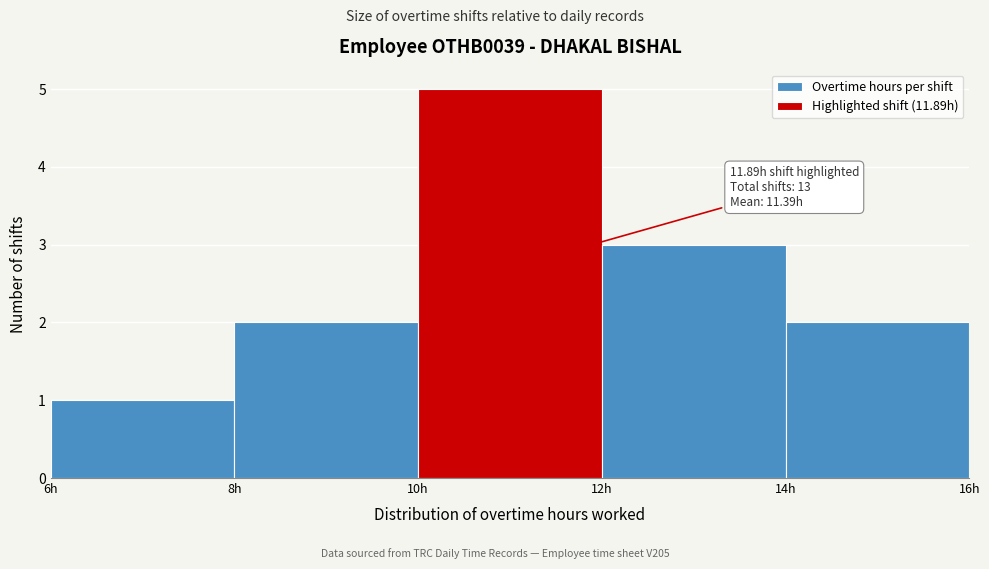

Over which range of the x-axis is the bar tallest?

10 to 12